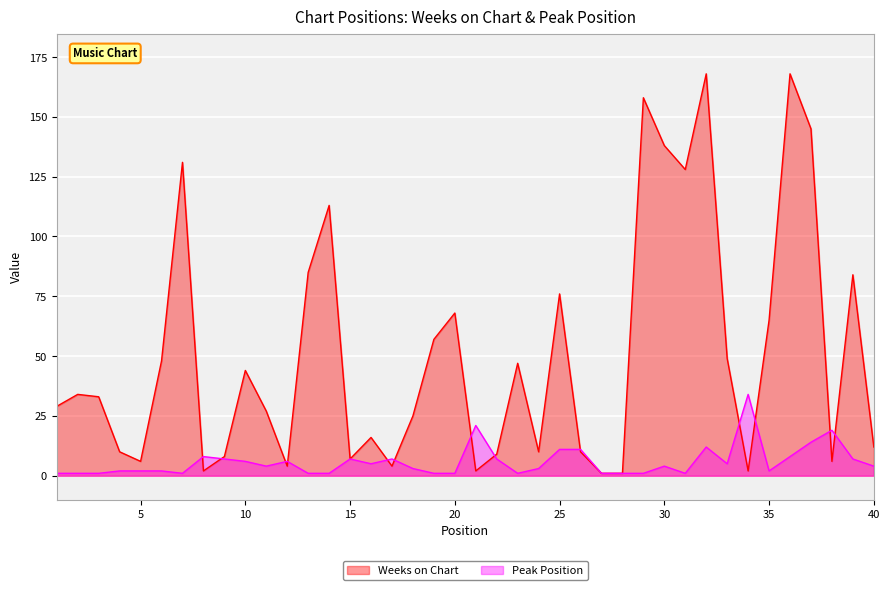

True or false: Peak Position and Weeks on Chart cross at least once.

True